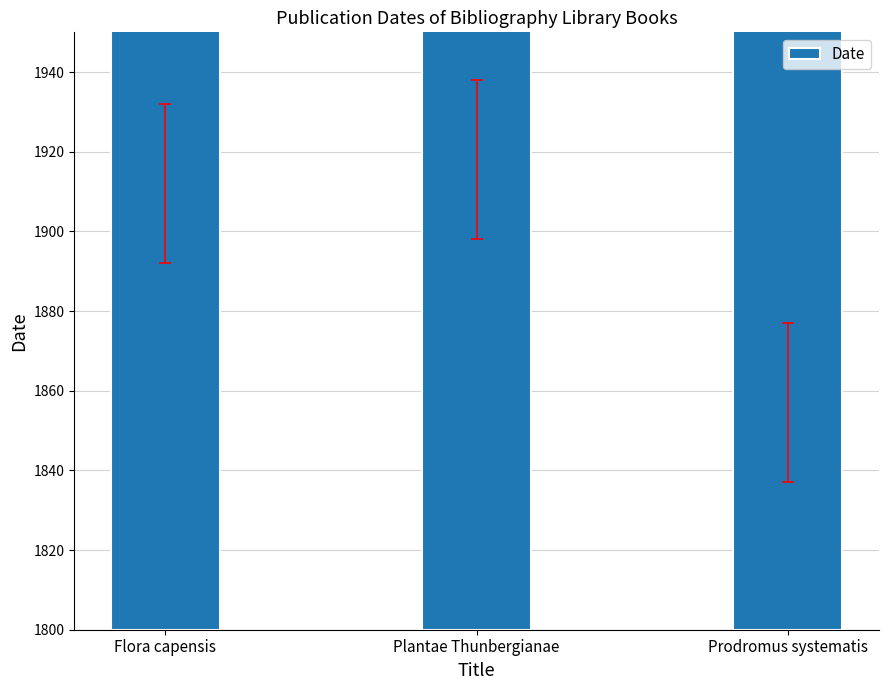

Reading right to left, what are all the values shown in this chart?

Prodromus systematis=1857	Plantae Thunbergianae=1918	Flora capensis=1912